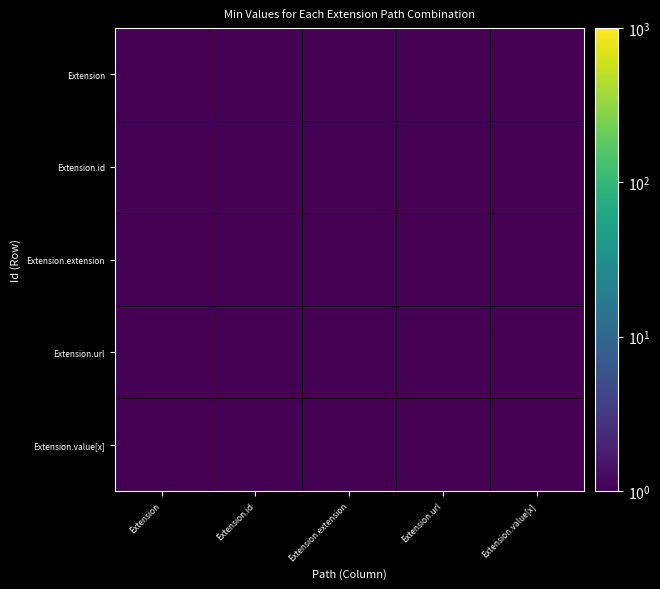

Which label corresponds to the largest value in the chart?

Extension.url